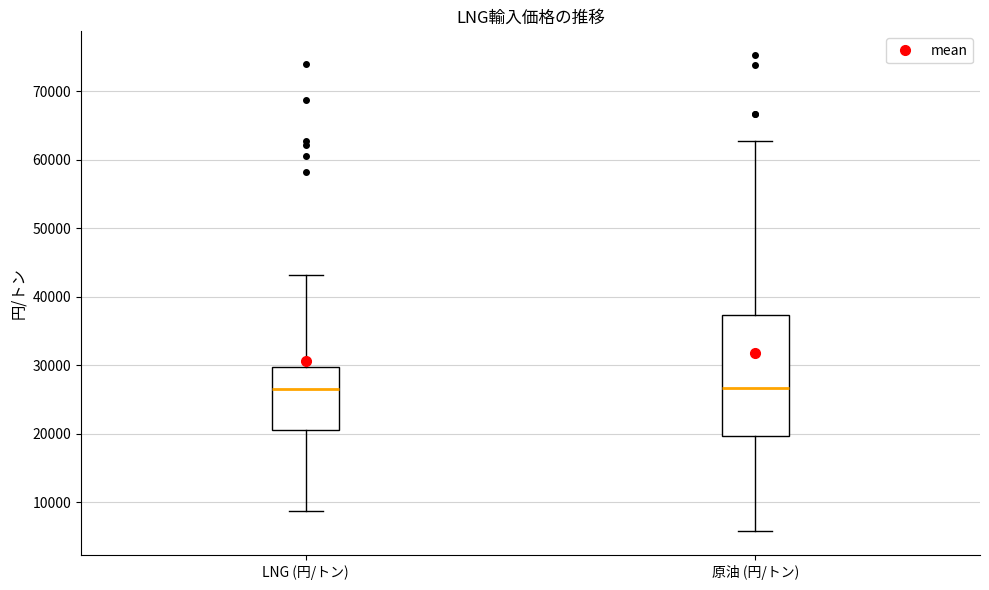

Comparing the boxes themselves (not the whiskers), which one is the tallest?

原油 (円/トン)